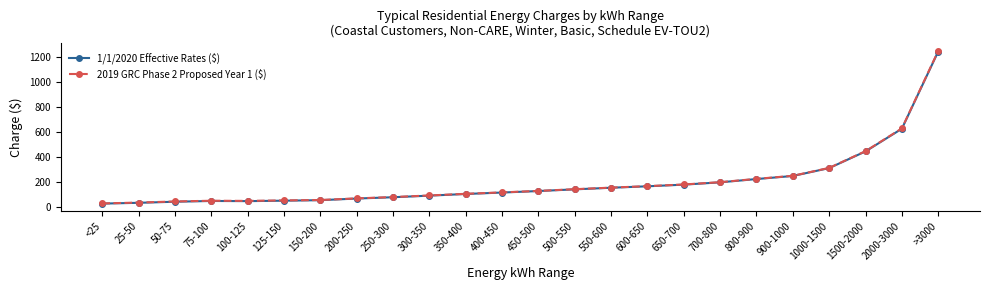

Is it true that 1/1/2020 Effective Rates ($) equals 43.2 at 100-125?

True